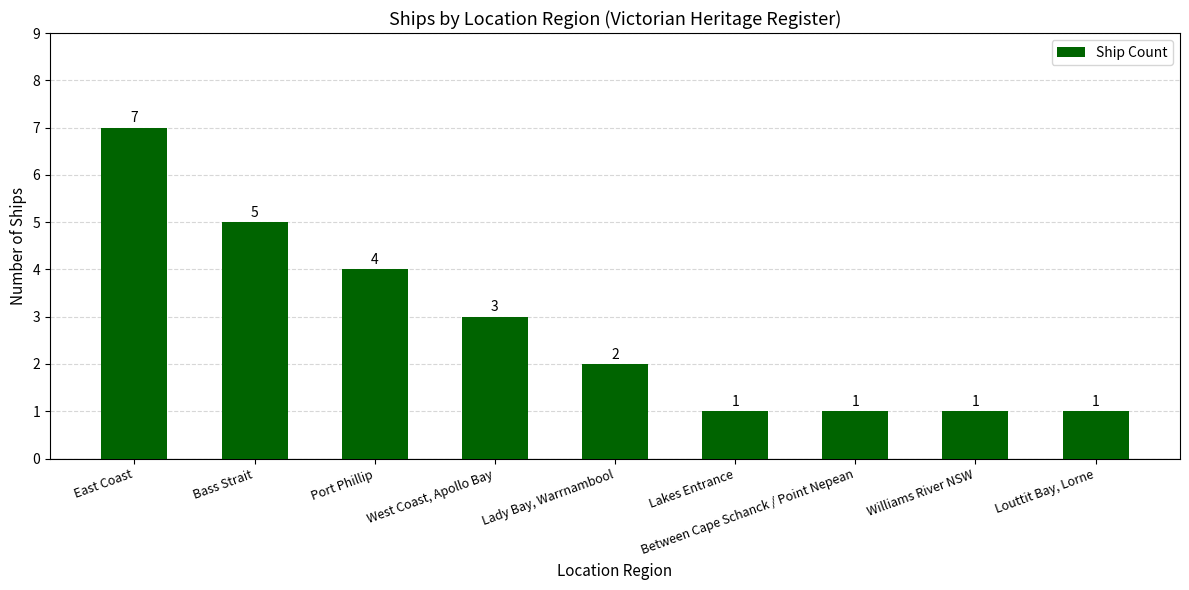

The value at East Coast is 7. True or false?

True